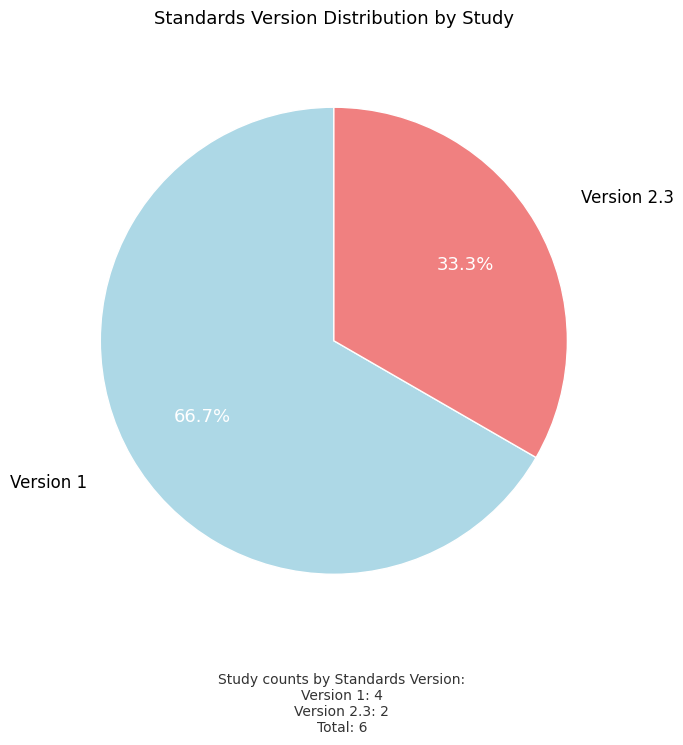

What is the total percentage of Version 1 and Version 2.3?

100.0%